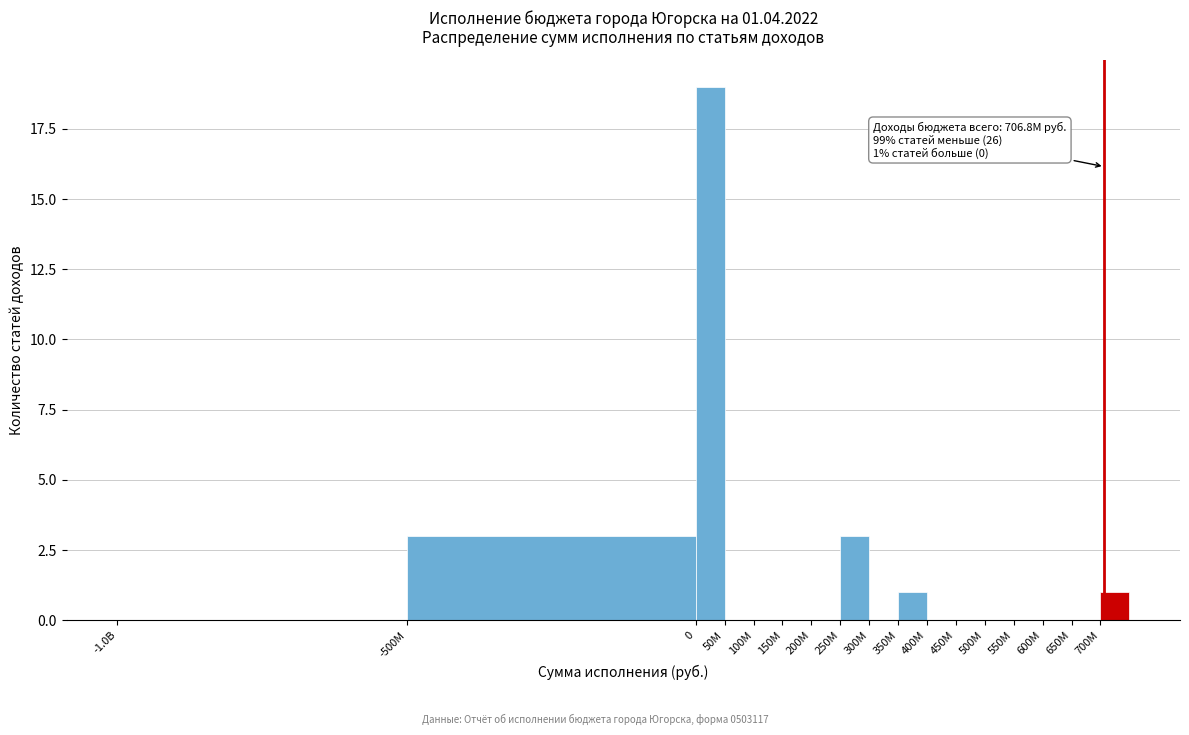

Reading left to right, extract all data points from this chart.

-1.0B=0	-500M=3	0=19	50M=0	100M=0	150M=0	200M=0	250M=3	300M=0	350M=1	400M=0	450M=0	500M=0	550M=0	600M=0	650M=0	700M=1